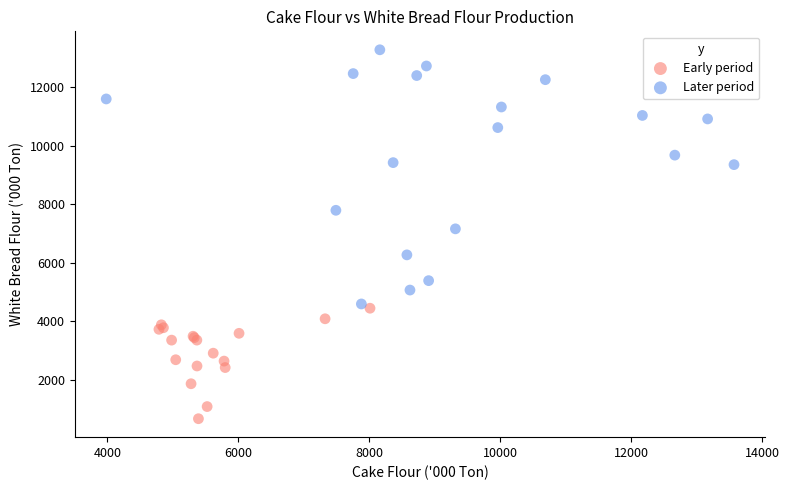

Which series reaches the maximum Y coordinate?

Later period